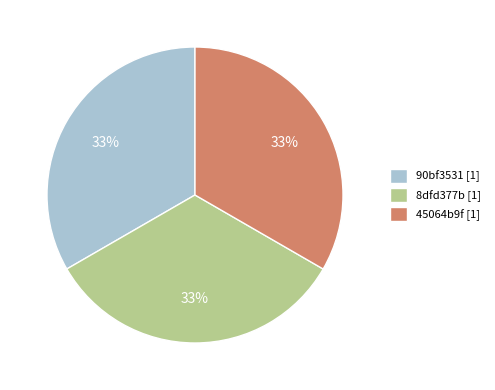

To the nearest percent, what is the combined percentage of 45064b9f [1] and 90bf3531 [1]?

67%